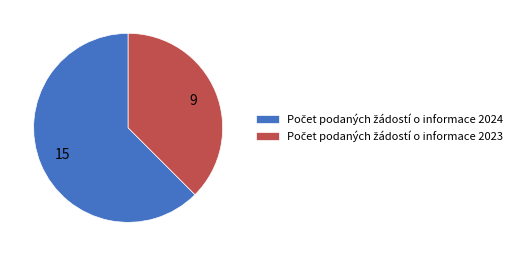

To the nearest percent, what is the average slice percentage?

50%